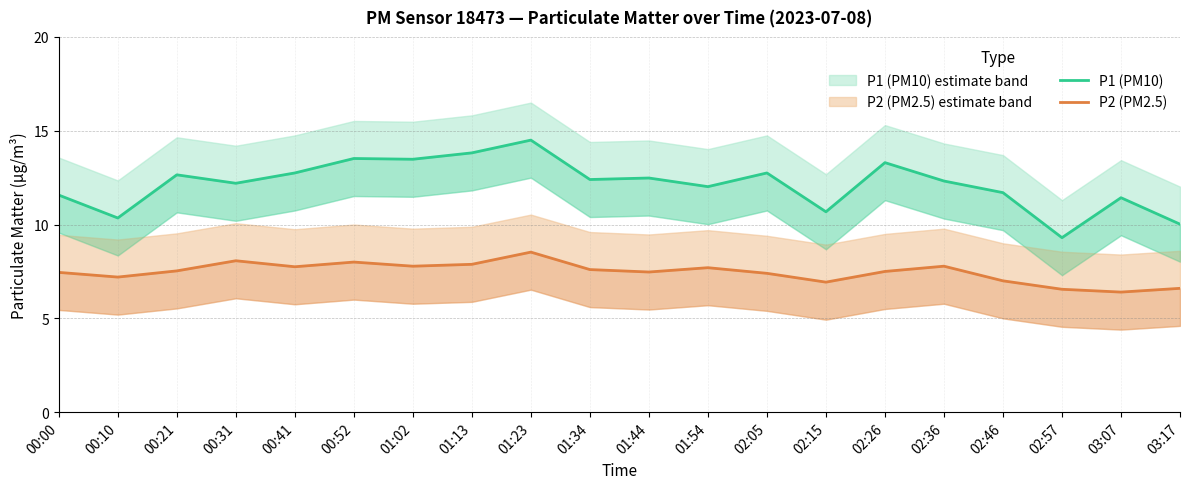

What is the maximum value shown in the chart?

14.5